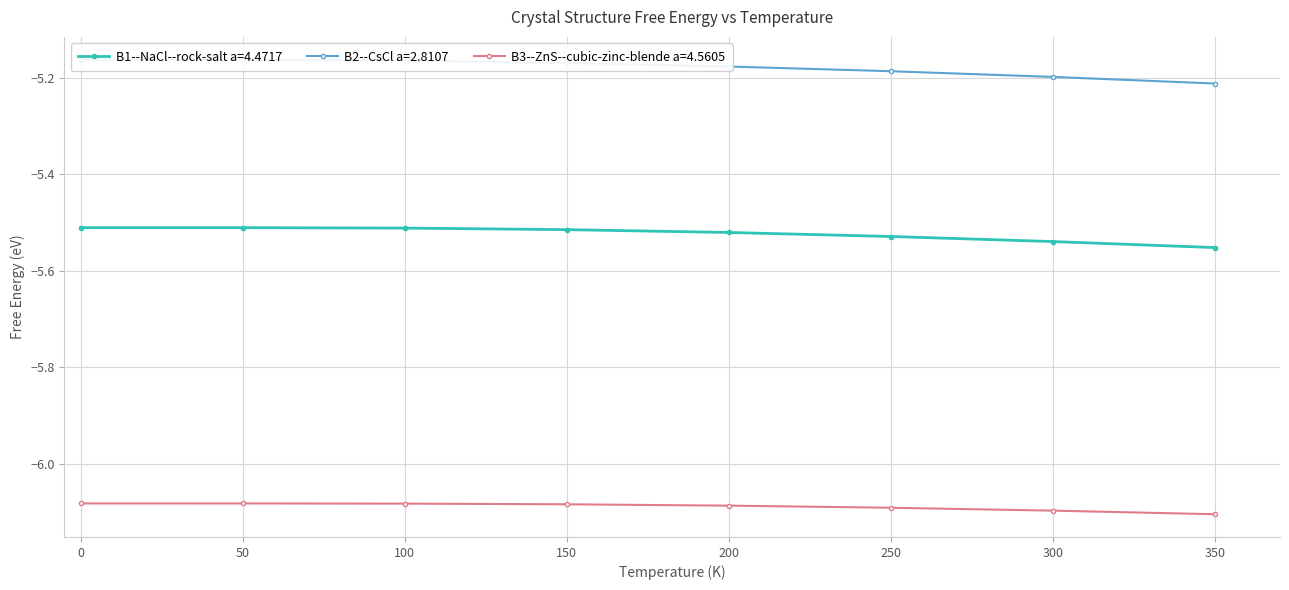

True or false: B2--CsCl a=2.8107 and B3--ZnS--cubic-zinc-blende a=4.5605 cross at least once.

False